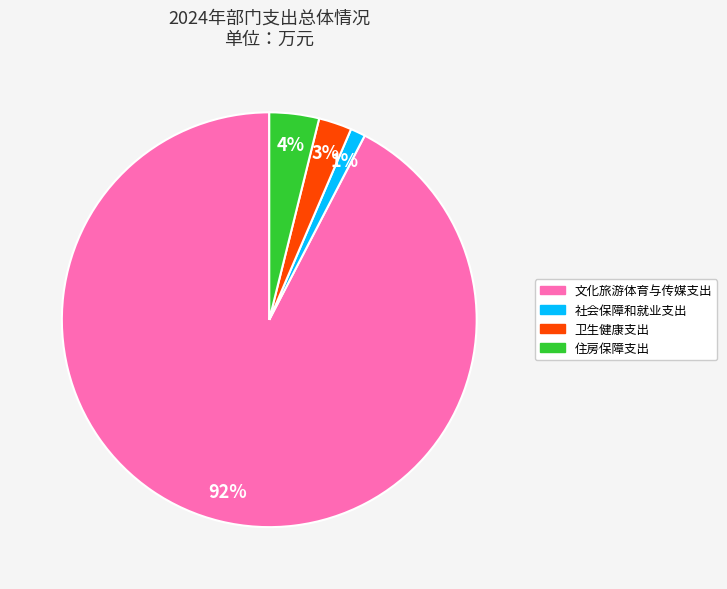

Is the sum of 社会保障和就业支出 and 文化旅游体育与传媒支出 greater than half?

Yes